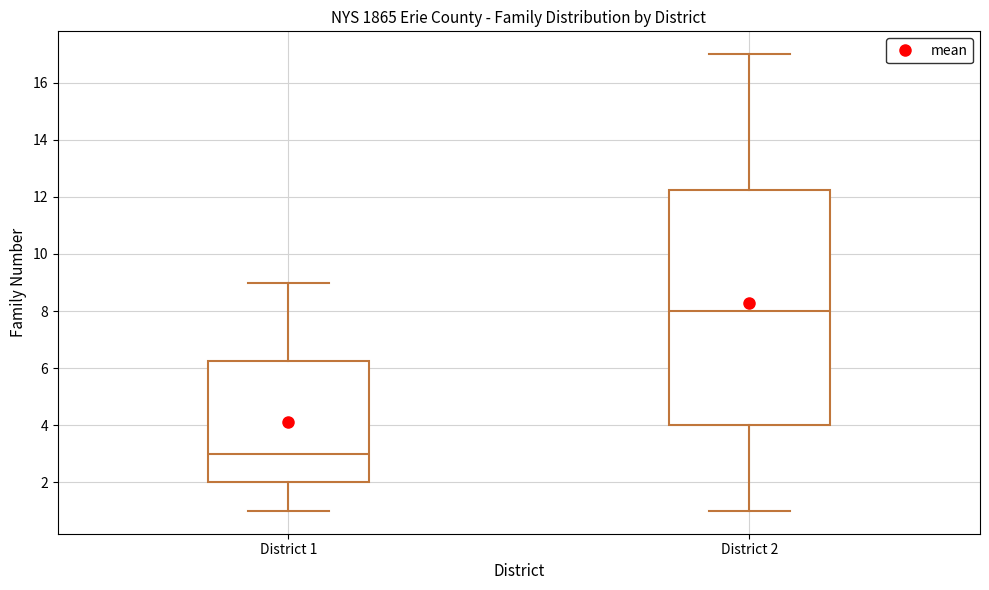

Reading left to right, read every box against the y-axis: the position of its median line, the range the box covers, and the ends of its whiskers. The values are not printed on the chart, so give them approximately, as read against the axis.

District 1: median 3.0, box 2.0 to 6.2, whiskers 1.0 to 9.0
District 2: median 8.0, box 4.0 to 12.2, whiskers 1.0 to 17.0